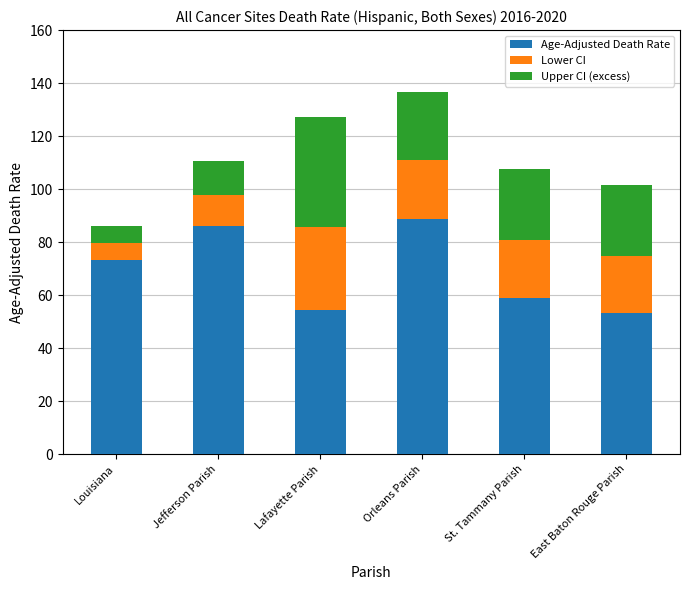

Where is Upper CI (excess) nearest to the value 23?

Orleans Parish